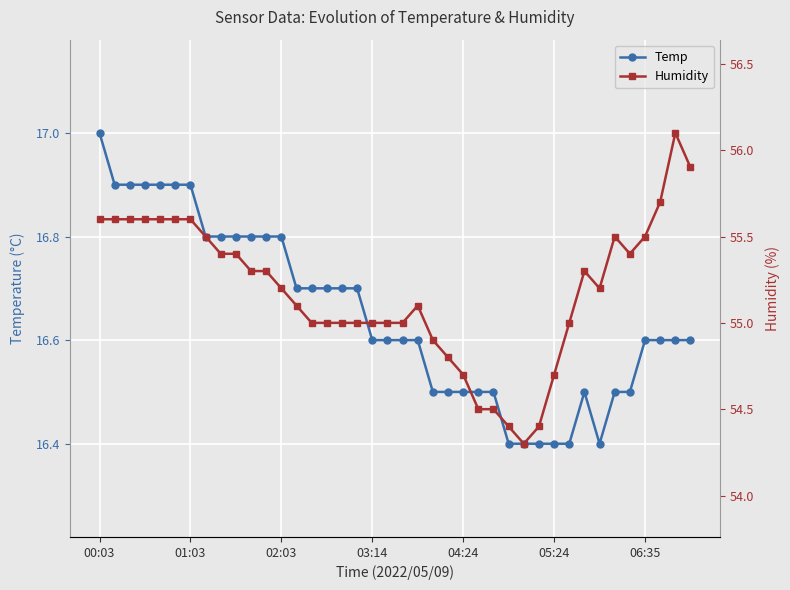

Between 11 and 10, which is larger?

11